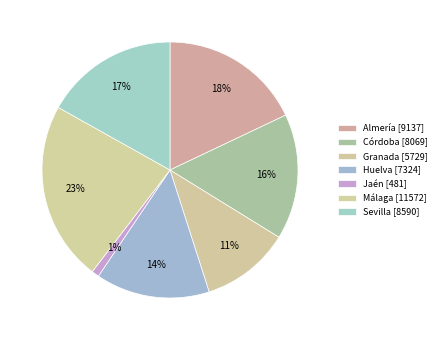

How many slices are in this pie chart?

7